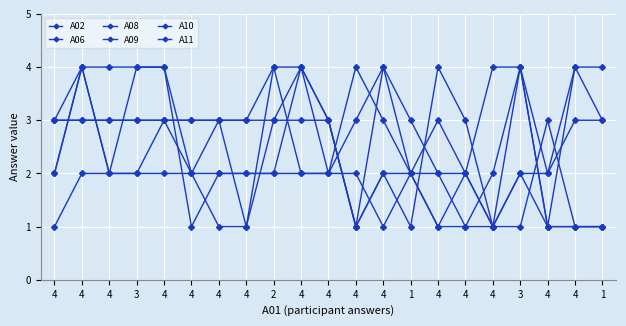

Count the number of categories in the chart.

21